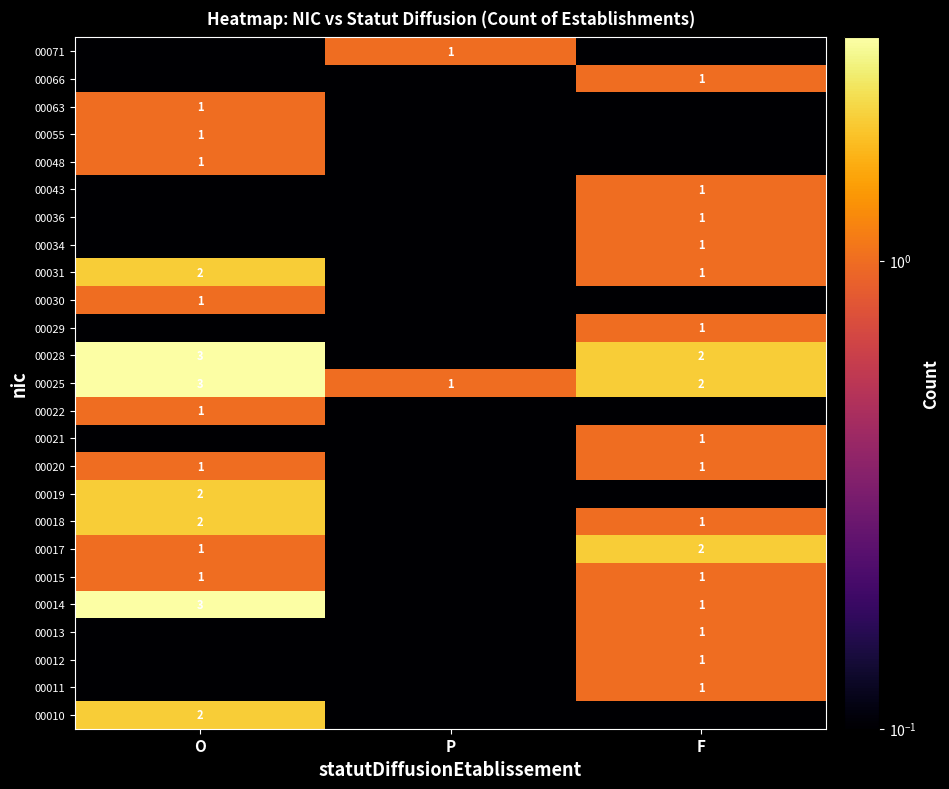

At which category is the sum across all series the highest?

O